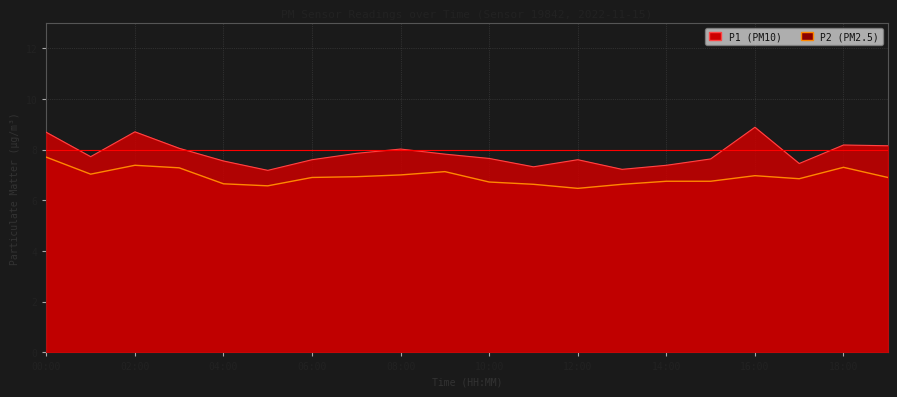

True or false: P2 and P1 cross at least once.

False